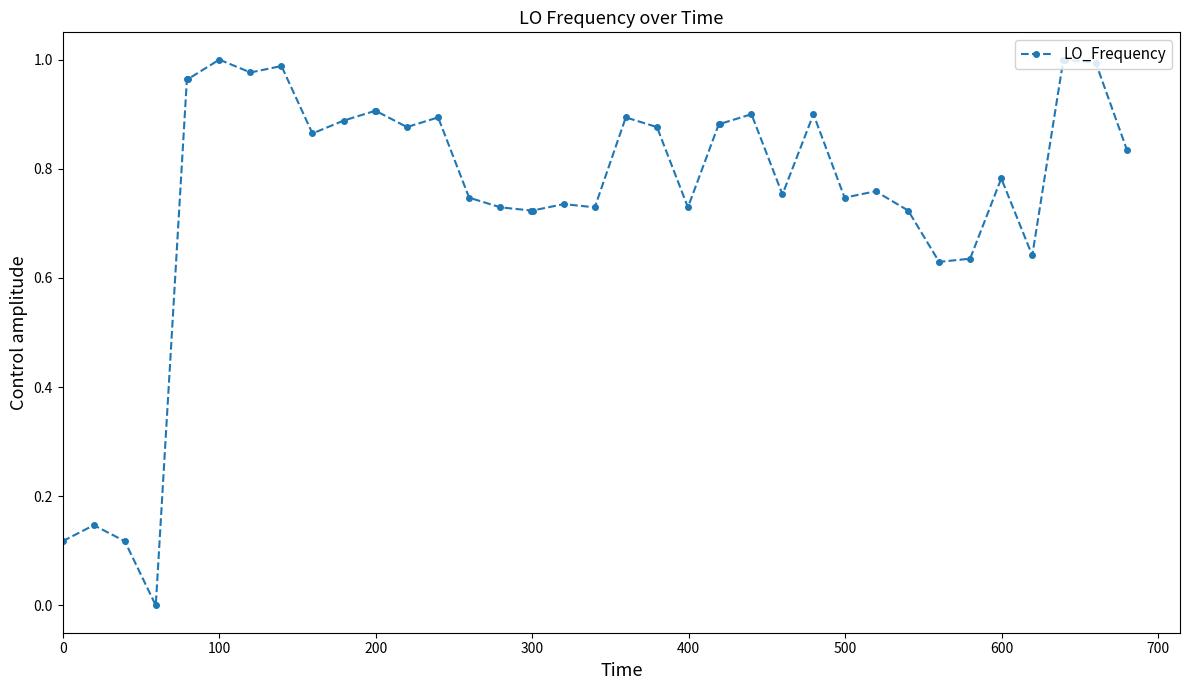

True or false: there are more than 2 points higher than both neighbors.

True